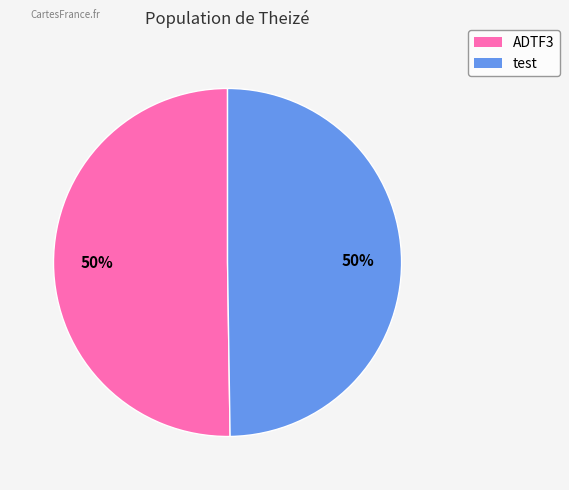

Is the sum of ADTF3 and test greater than half?

Yes